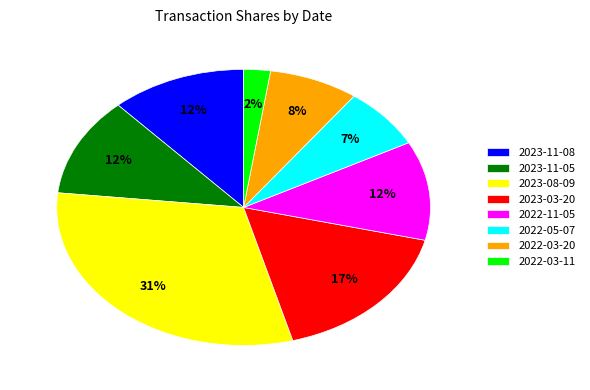

Which slice is the largest?

2023-08-09